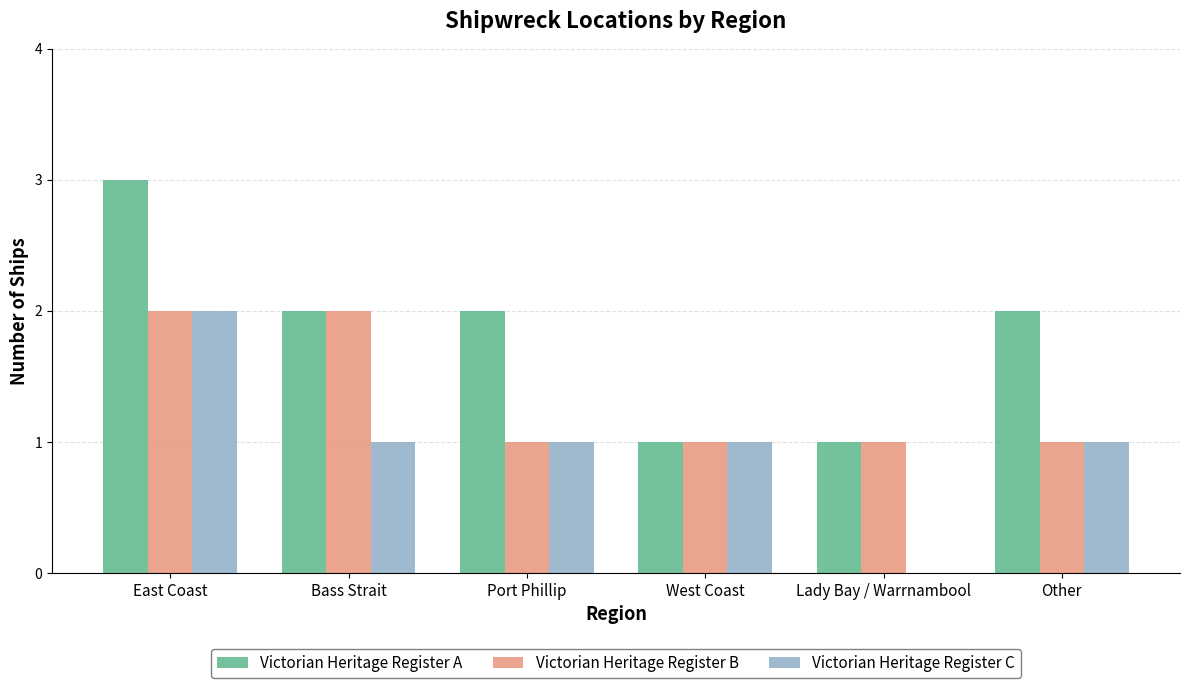

Which series has the largest total across all categories?

Victorian Heritage Register A